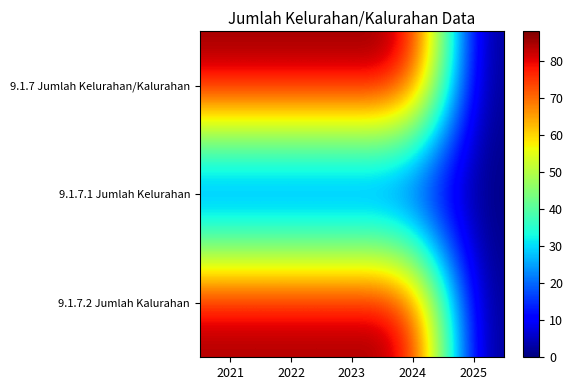

At how many categories does at least one series exceed 2?

4